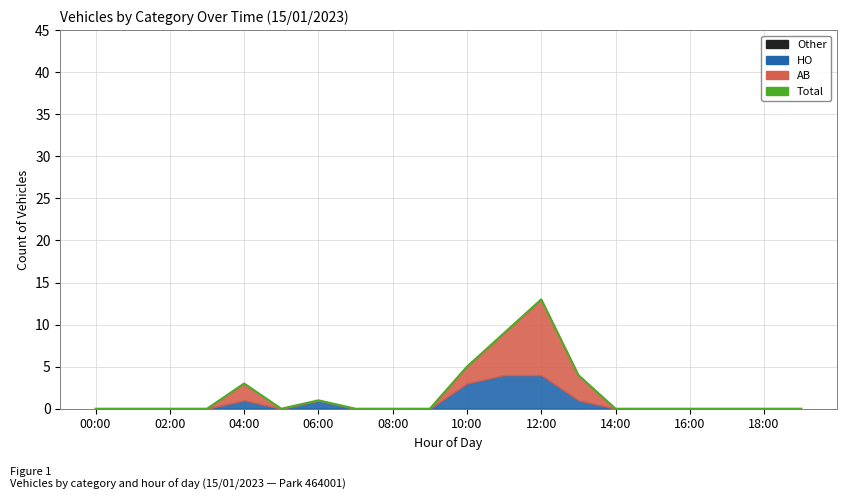

What is the label of the 1st point from the right?

19